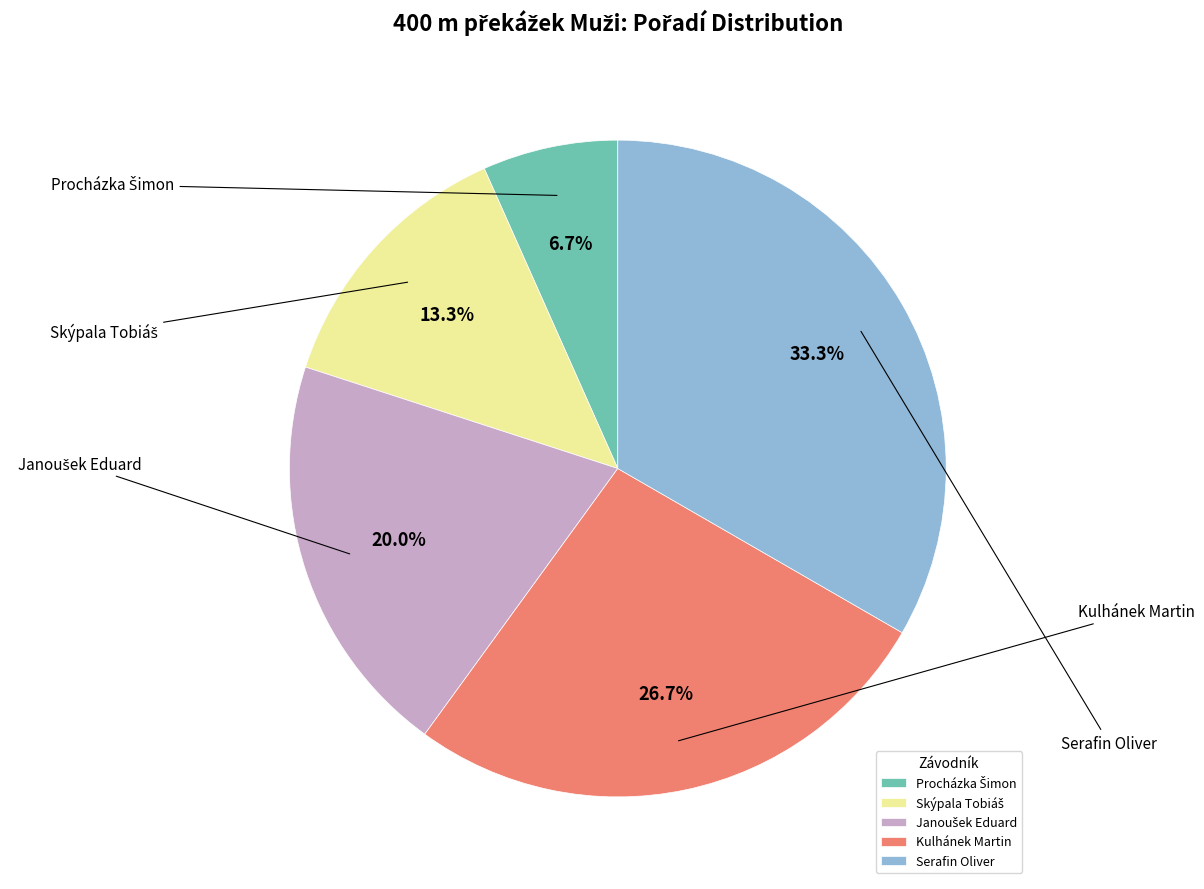

True or false: Janoušek Eduard accounts for 30% of the total.

False